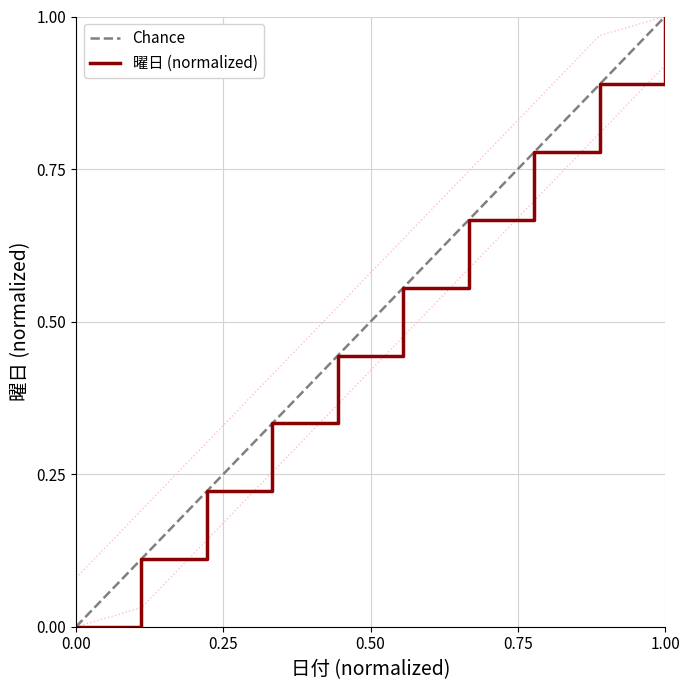

What is the maximum value shown in the chart?

1.0